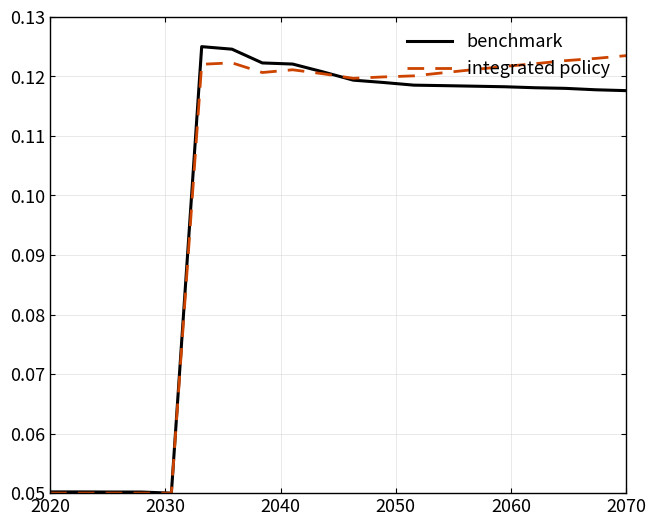

What are all the series names shown in the legend?

benchmark, integrated policy